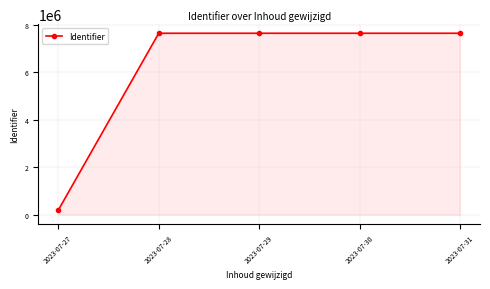

Read the value at 2023-07-27, to the nearest 50.

199000